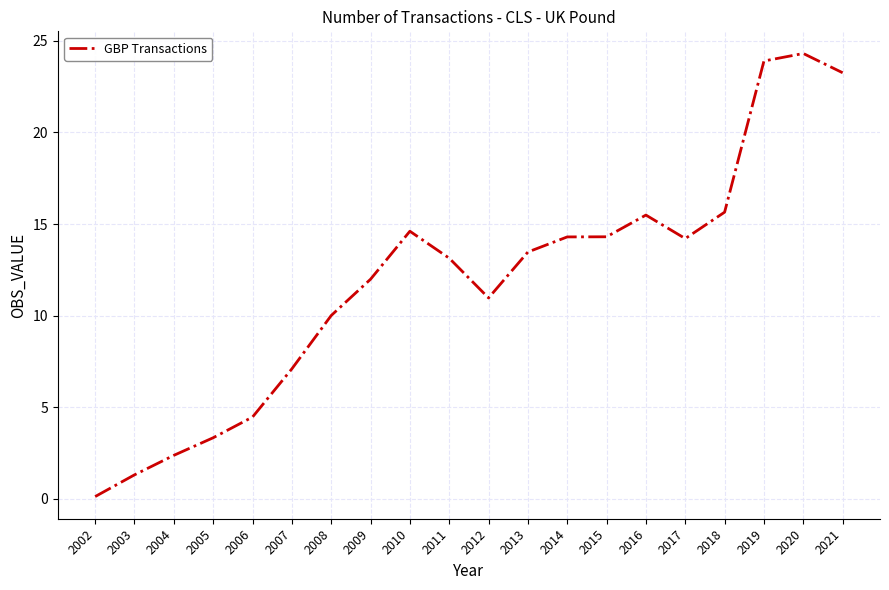

Is it true that the value at 2011 is 17.3?

False